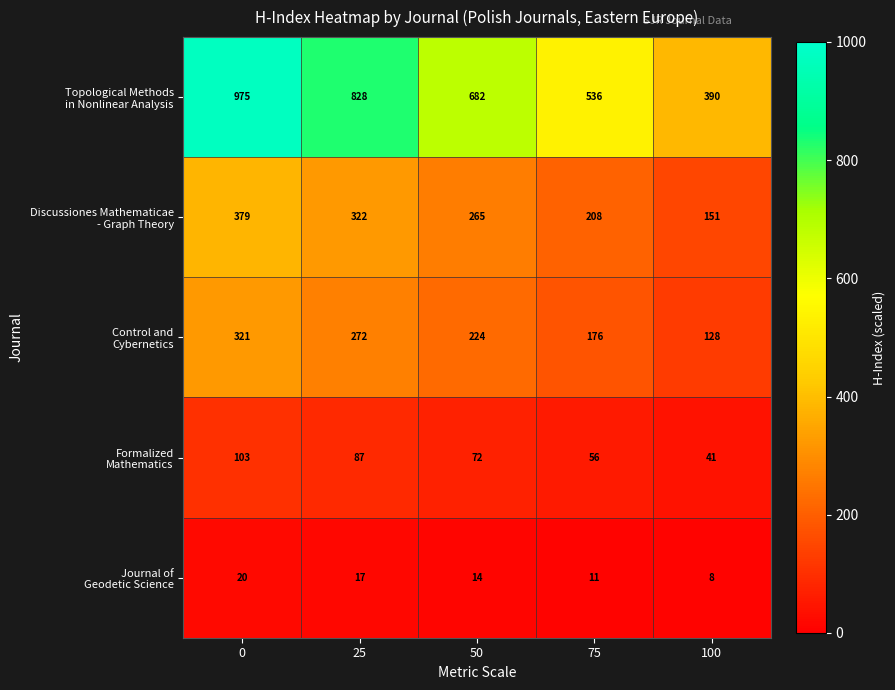

What is the total value across all series at 50?

1257